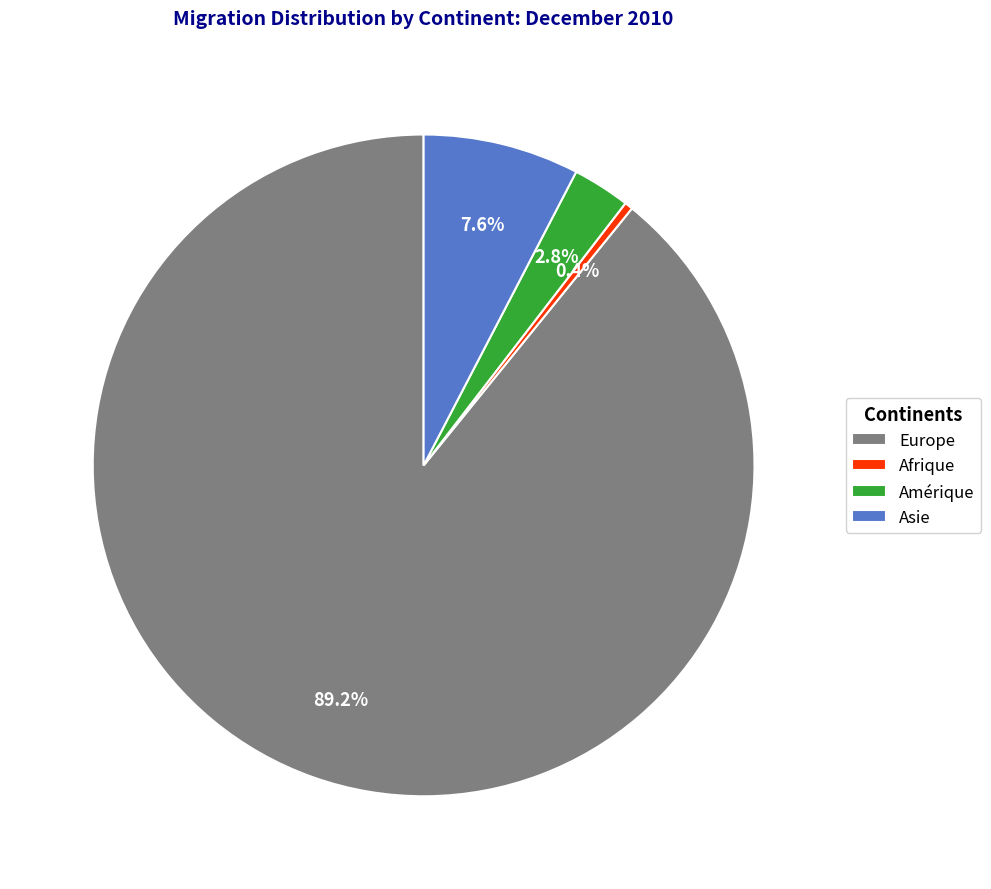

Is the sum of Afrique and Europe greater than half?

Yes